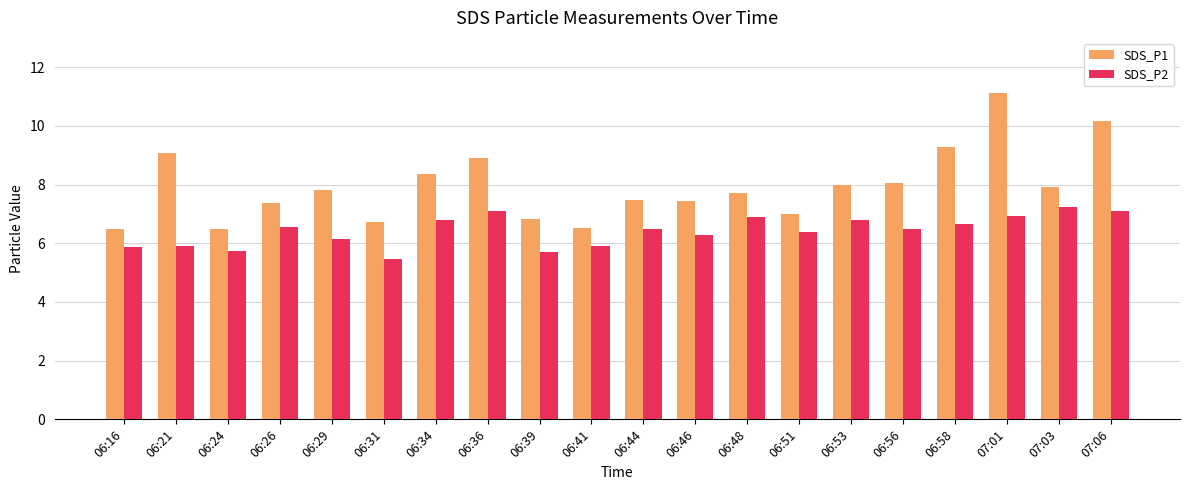

Rank the series by their maximum value, from lowest to highest.

SDS_P2, SDS_P1